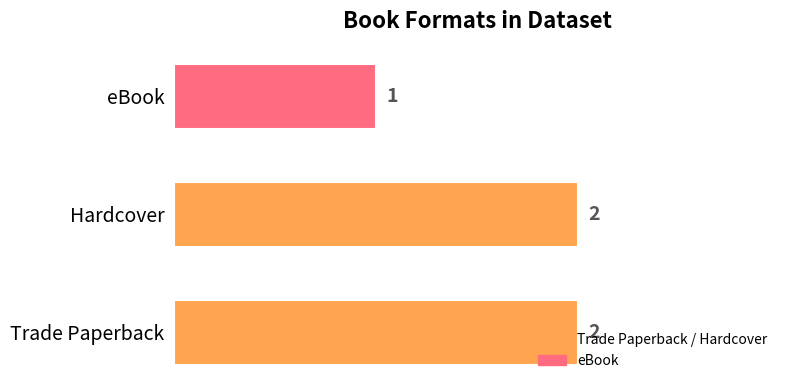

What is the sum of all values?

5